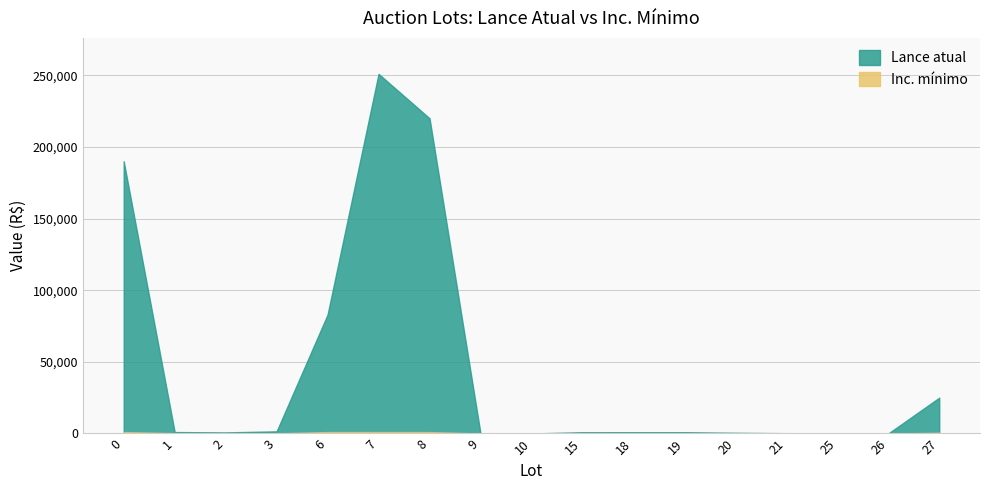

The Inc. mínimo series shows 508.9 at 0. True or false?

False